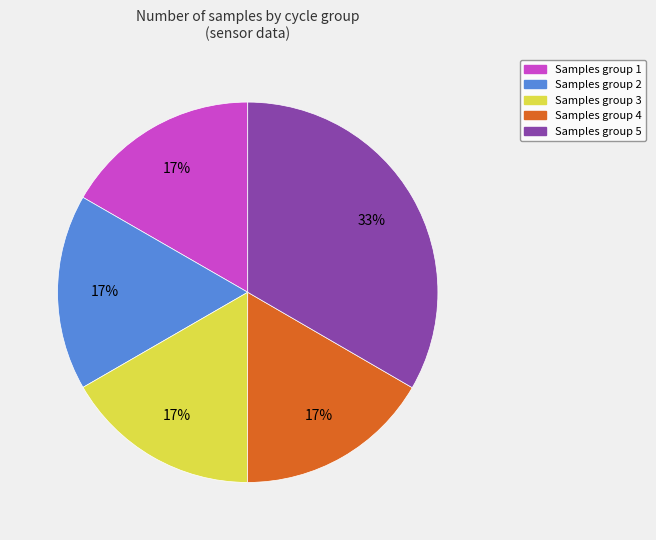

To the nearest percent, what is the average slice percentage?

20%